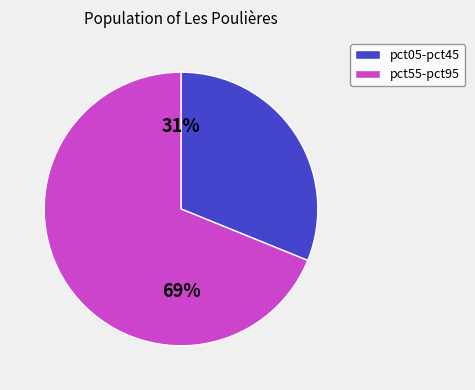

Rank the categories by value from highest to lowest.

pct55-pct95, pct05-pct45